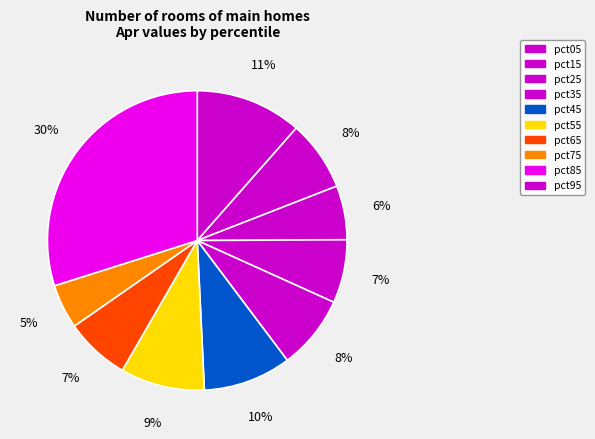

The pct55 slice represents 1% of the pie. True or false?

False